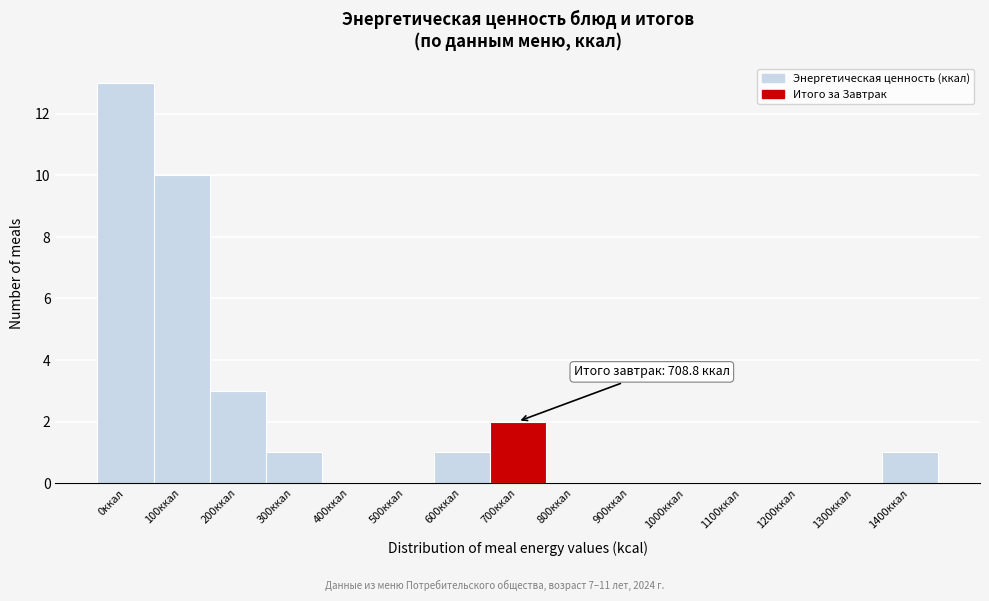

Reading left to right, list all the values displayed in this chart.

0ккал=13	100ккал=10	200ккал=3	300ккал=1	400ккал=0	500ккал=0	600ккал=1	700ккал=2	800ккал=0	900ккал=0	1000ккал=0	1100ккал=0	1200ккал=0	1300ккал=0	1400ккал=1